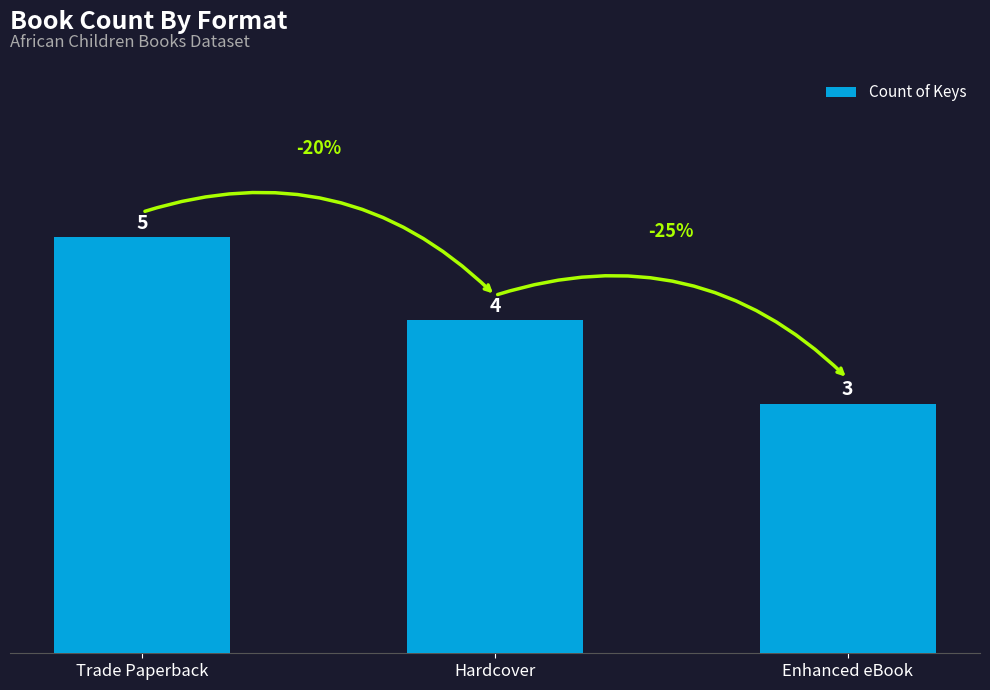

Does the chart contain any negative values?

No